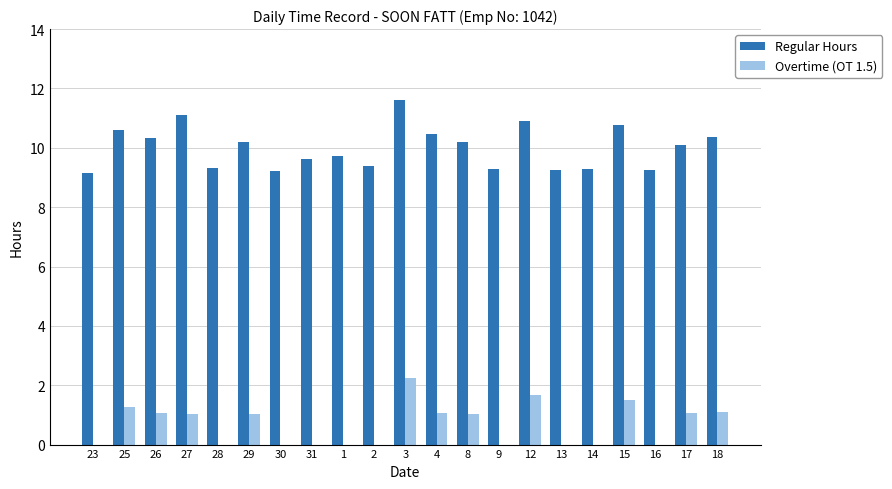

At which category is the sum across all series the highest?

3